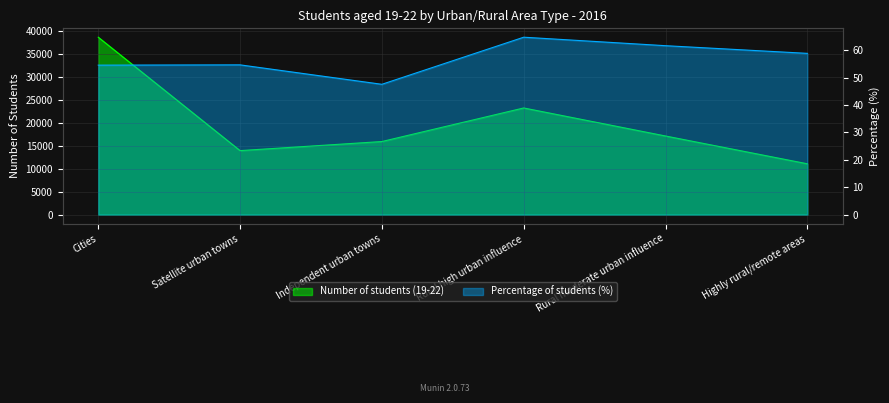

The Percentage of students (%) series shows 54.7 at Satellite urban towns. True or false?

True